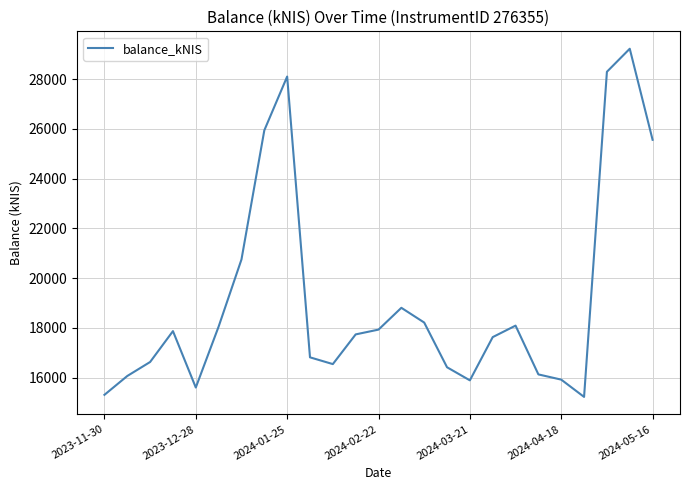

What is the smallest value displayed?

15228.9